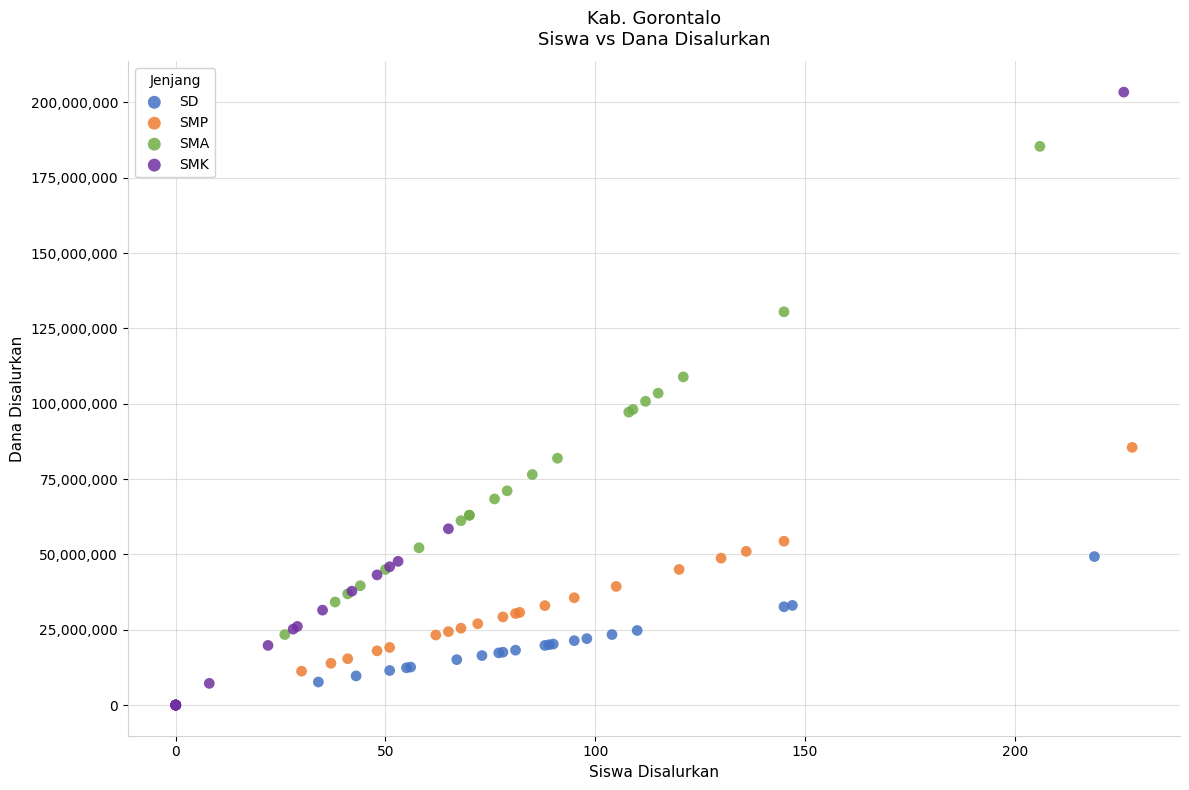

Which series reaches the maximum Y coordinate?

SMK